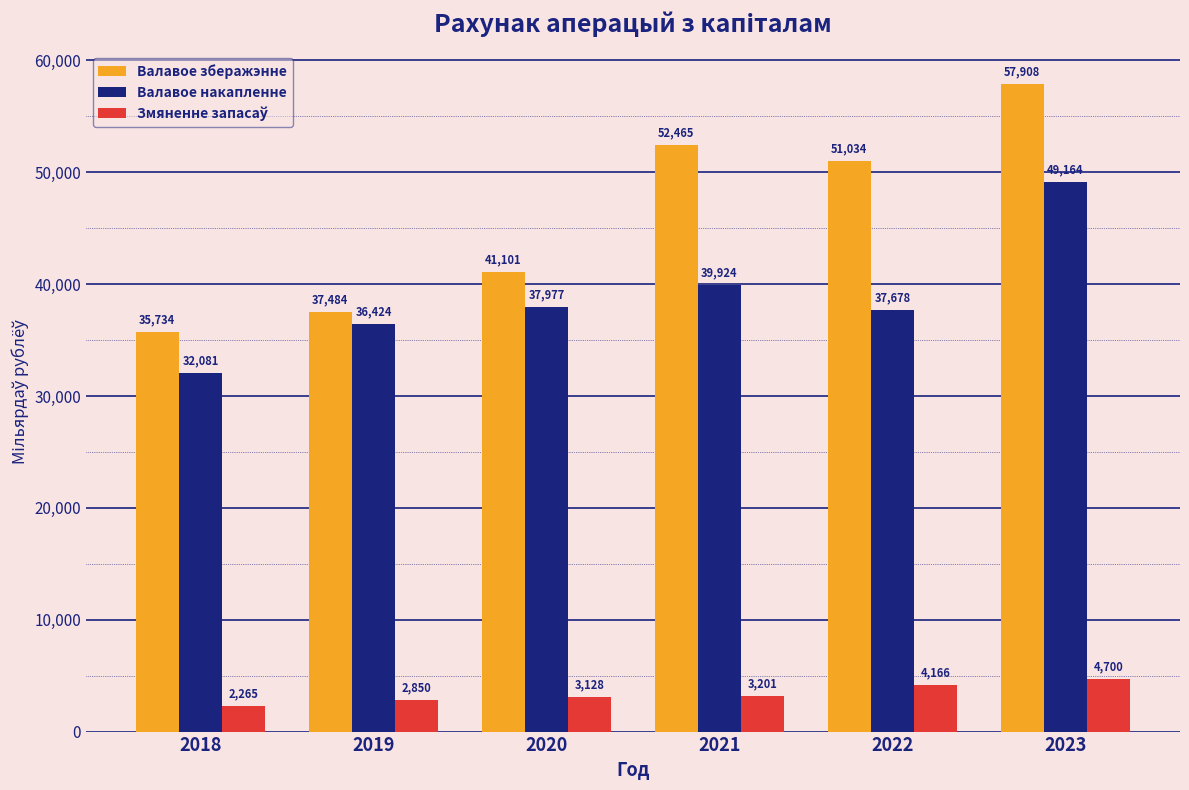

Is it true that Валавое накапленне equals 37678.2 at 2022?

True